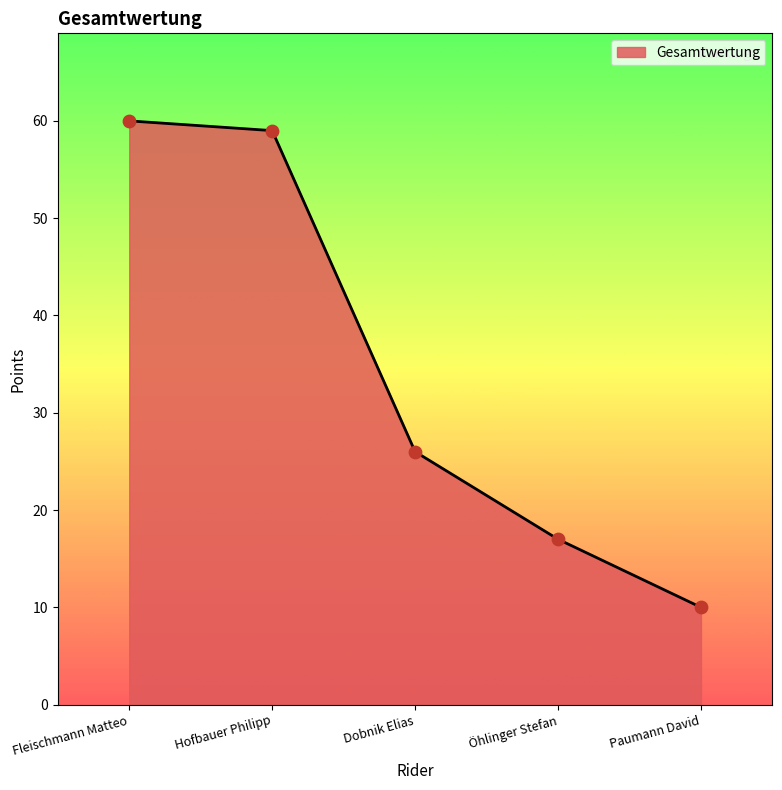

Approximately how many times larger is the value at Fleischmann Matteo compared to Dobnik Elias?

2.3